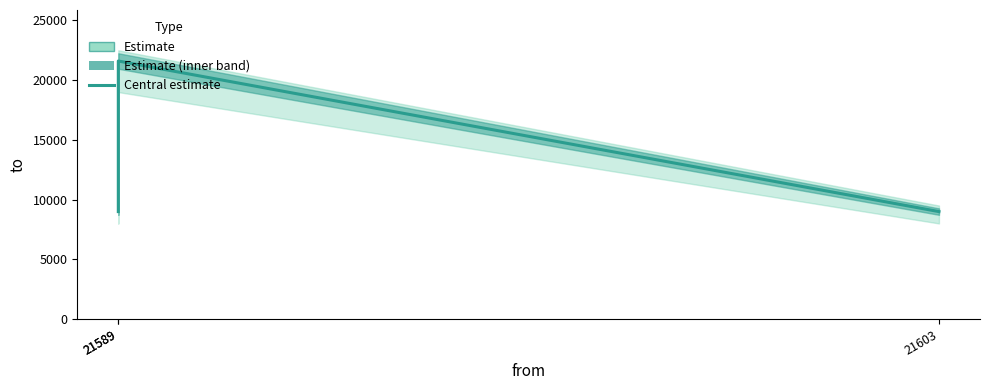

Approximately how many times larger is the value at 21603 compared to 21589?

0.4